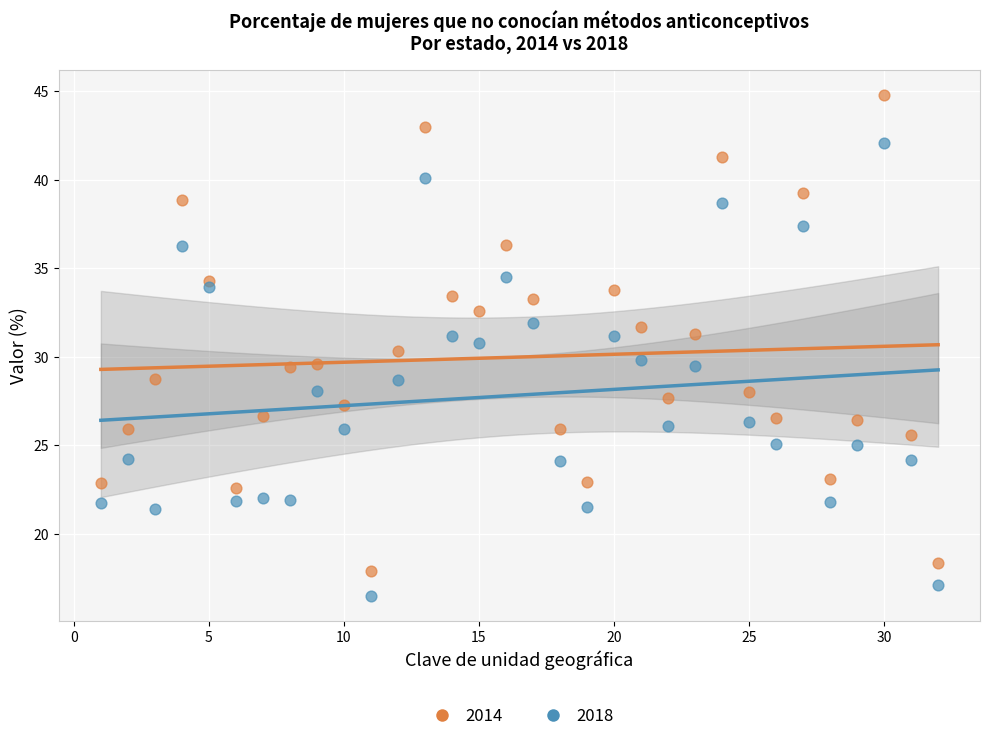

Which series contains the highest Y value?

2014